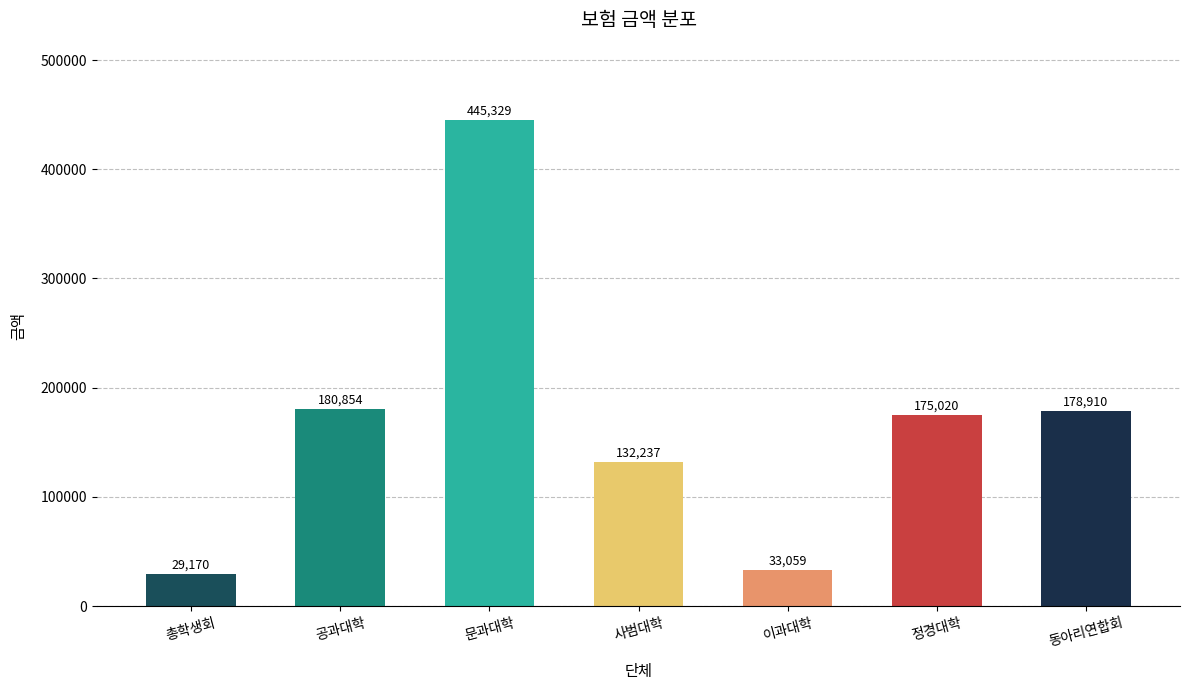

What is the label of the 6th bar from the left?

정경대학